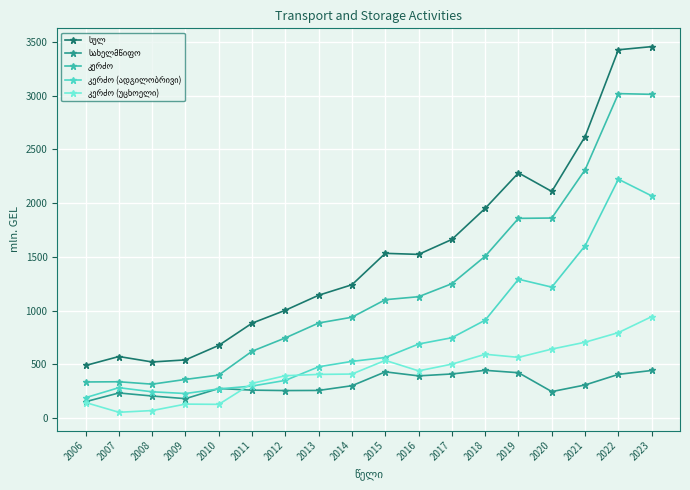

What is the difference between the highest and lowest values at 2016?

1130.2